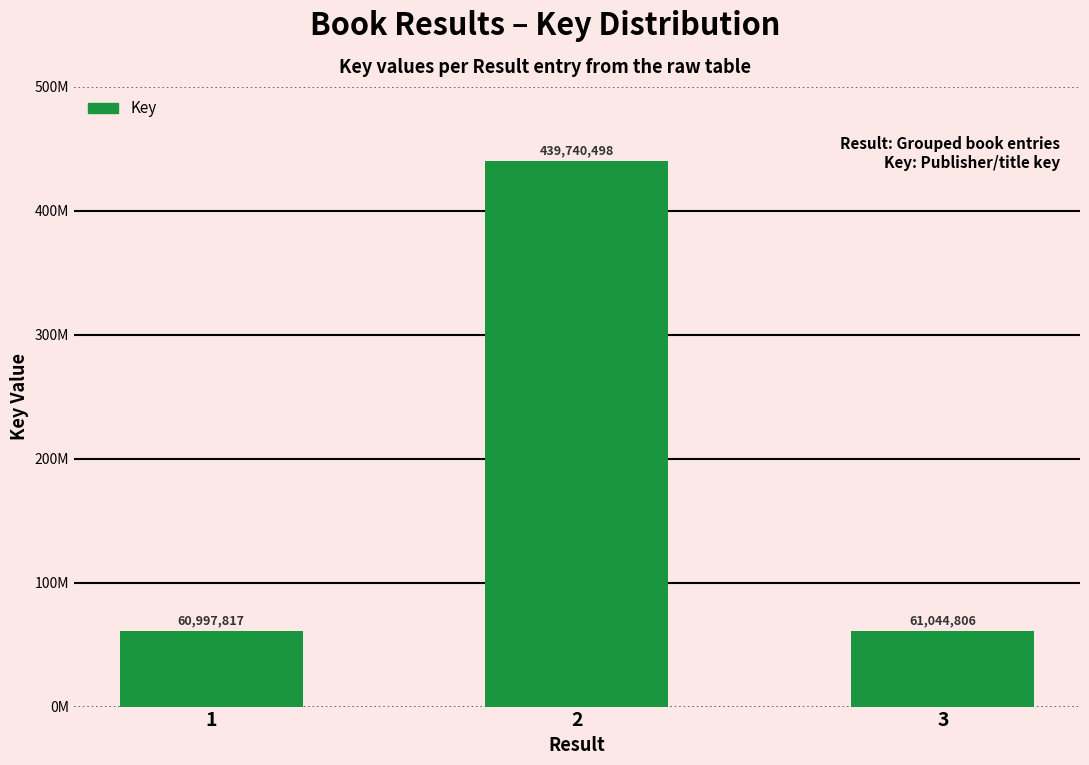

List the labels in order of value, smallest first.

1, 3, 2